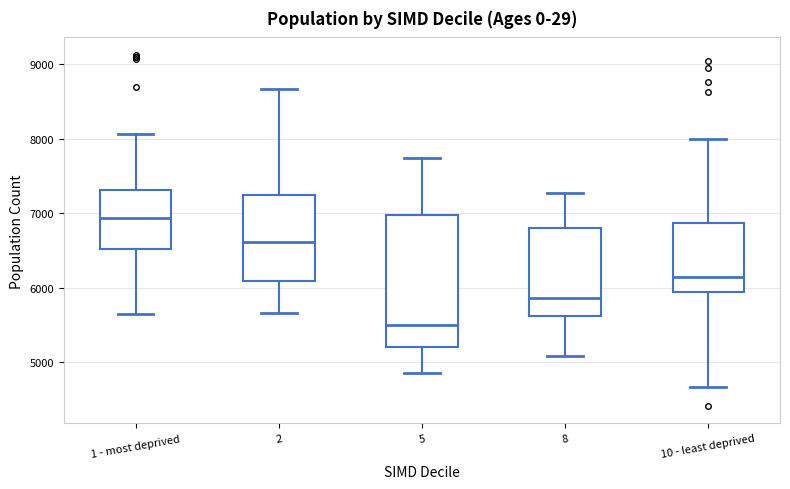

Reading left to right, transcribe this box plot: for each box, give where its median line is, the range the box spans, and where its two whiskers end, as read against the y-axis. The values are not printed on the chart, so give them approximately, as read against the axis.

1 - most deprived: median 6900, box 6500 to 7300, whiskers 5700 to 8100
2: median 6600, box 6100 to 7300, whiskers 5700 to 8700
5: median 5500, box 5200 to 7000, whiskers 4900 to 7700
8: median 5900, box 5600 to 6800, whiskers 5100 to 7300
10 - least deprived: median 6100, box 5900 to 6900, whiskers 4700 to 8000